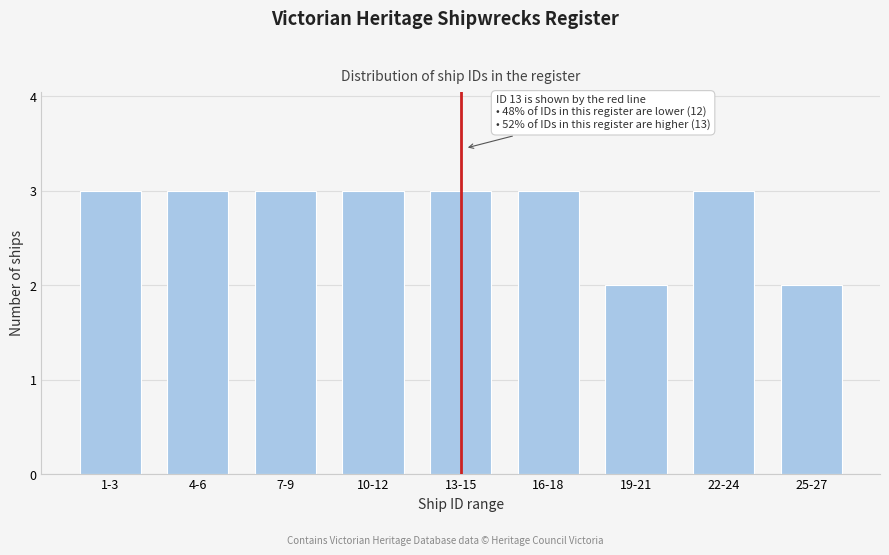

Reading left to right, list all the values displayed in this chart.

3	3	3	3	3	3	2	3	2